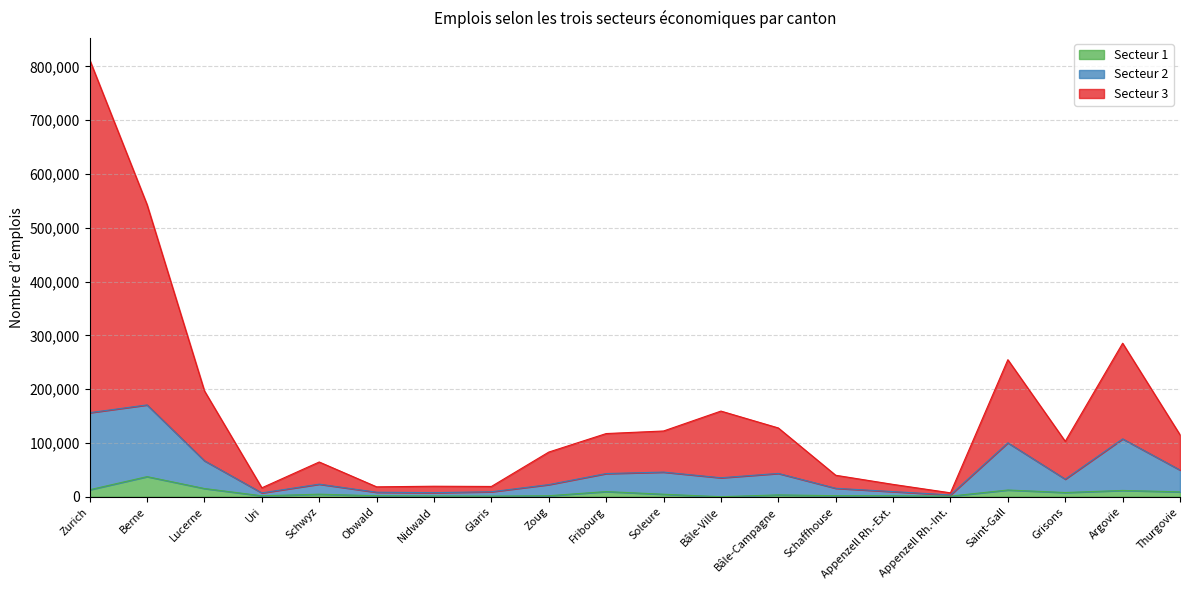

True or false: Secteur 3 and Secteur 2 intersect in this chart.

False